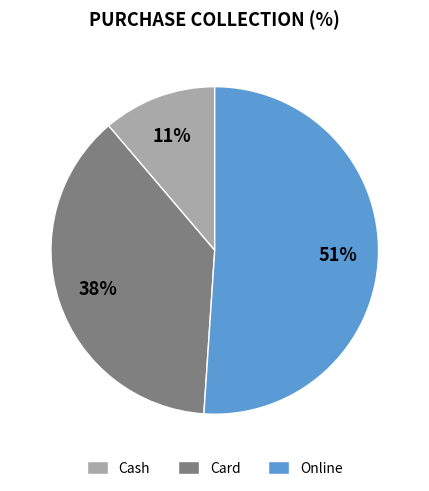

To the nearest percent, what portion does Online represent?

51%